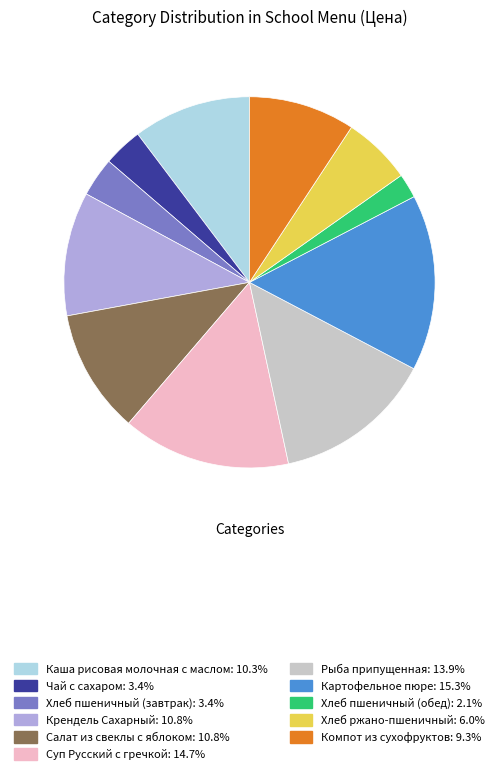

Between Крендель Сахарный and Хлеб пшеничный (обед), which is larger?

Крендель Сахарный